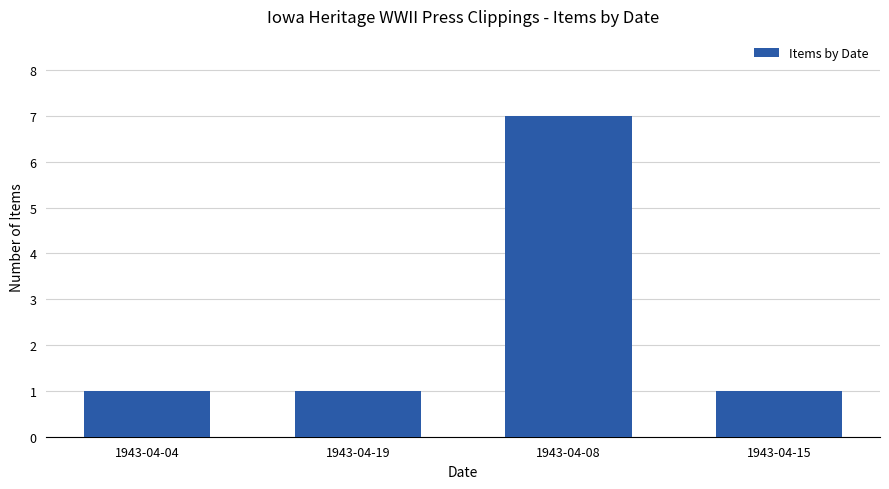

What is the greatest value displayed?

7